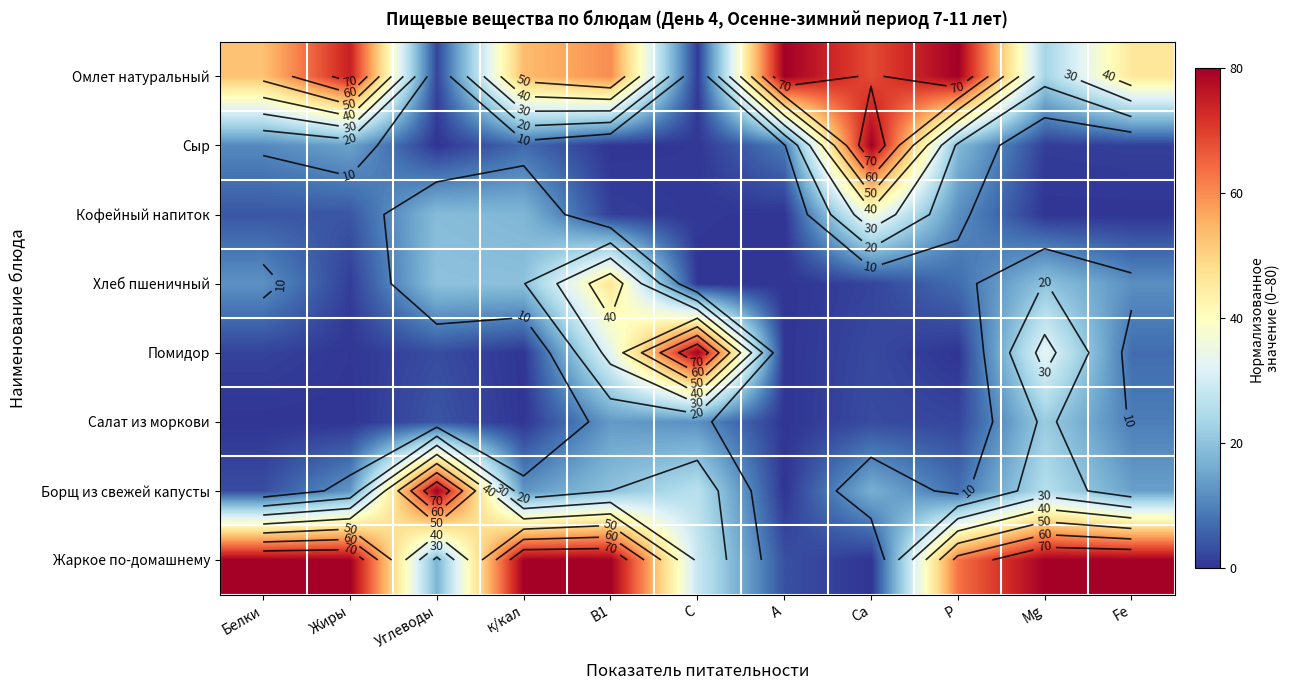

At which category does the chart reach its peak across all series?

А